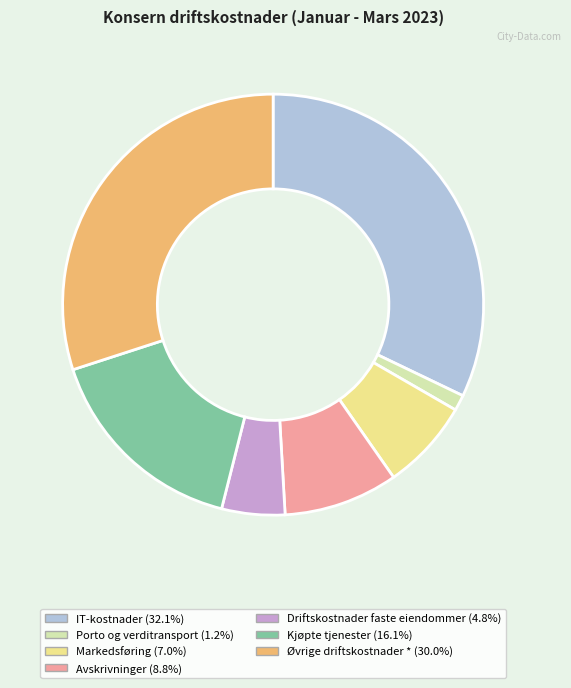

What is the ratio of the value at Driftskostnader faste eiendommer to the value at Markedsføring?

0.7